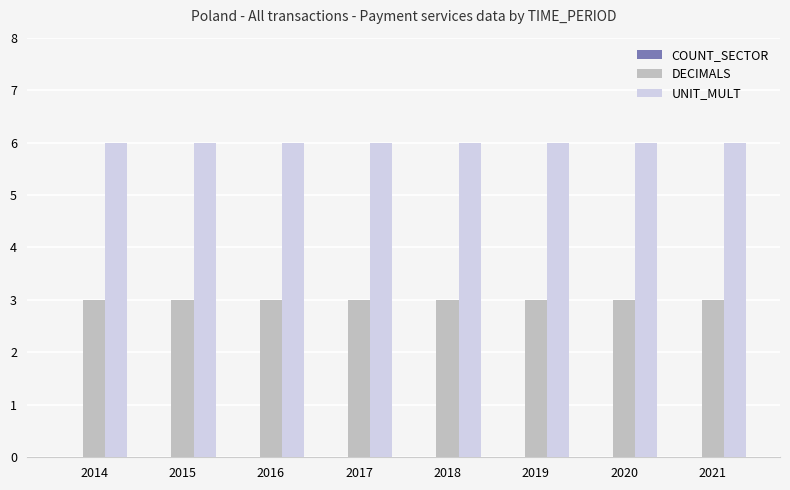

Are the bars grouped side by side (vs. stacked)?

Yes